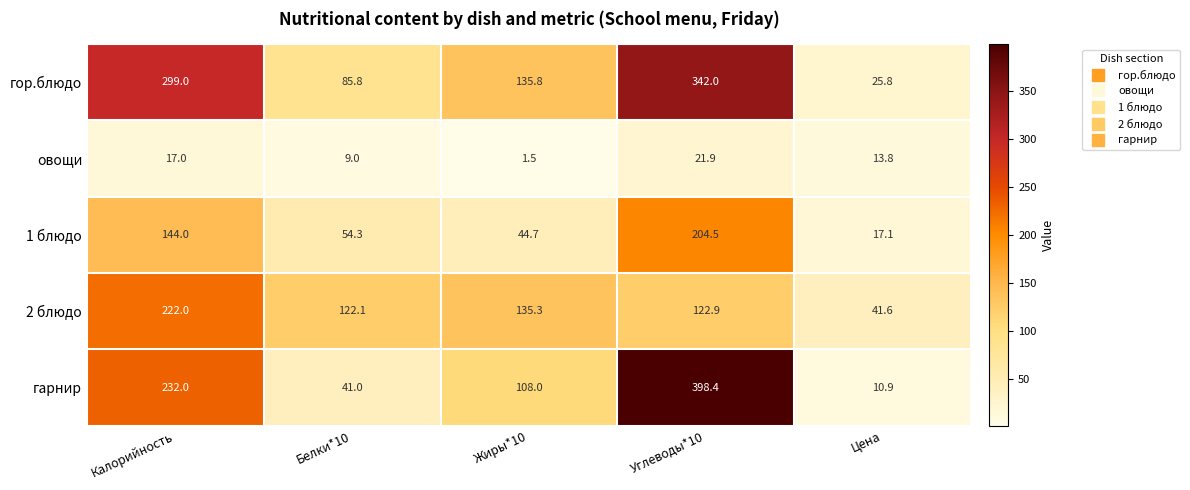

Reading left to right, transcribe all the data shown in this chart.

гор.блюдо: 299.0	85.8	135.8	342.0	25.8
овощи: 17.0	9.0	1.5	21.9	13.8
1 блюдо: 144.0	54.3	44.7	204.5	17.1
2 блюдо: 222.0	122.1	135.3	122.9	41.6
гарнир: 232.0	41.0	108.0	398.4	10.9